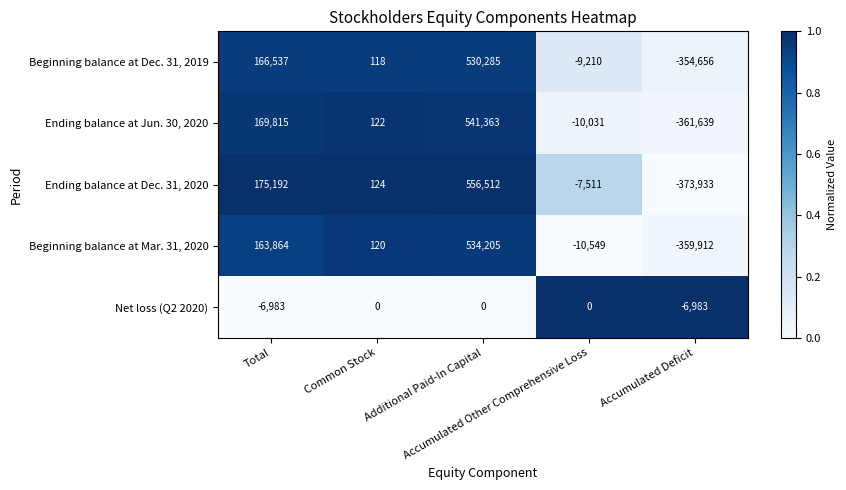

List the series in order of their peak value, highest first.

Ending balance at Dec. 31, 2020, Ending balance at Jun. 30, 2020, Beginning balance at Mar. 31, 2020, Beginning balance at Dec. 31, 2019, Net loss (Q2 2020)